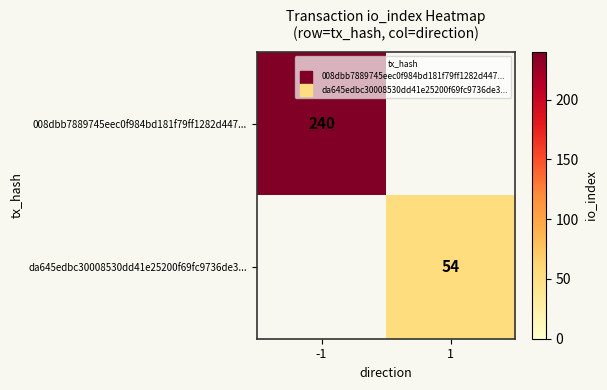

What is the greatest value displayed?

240.0